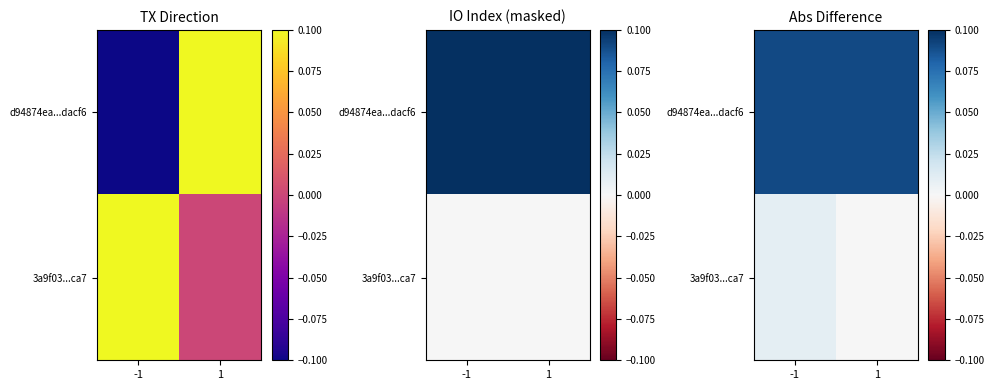

List the series in order of their overall mean, lowest first.

3a9f03...ca7, d94874ea...dacf6